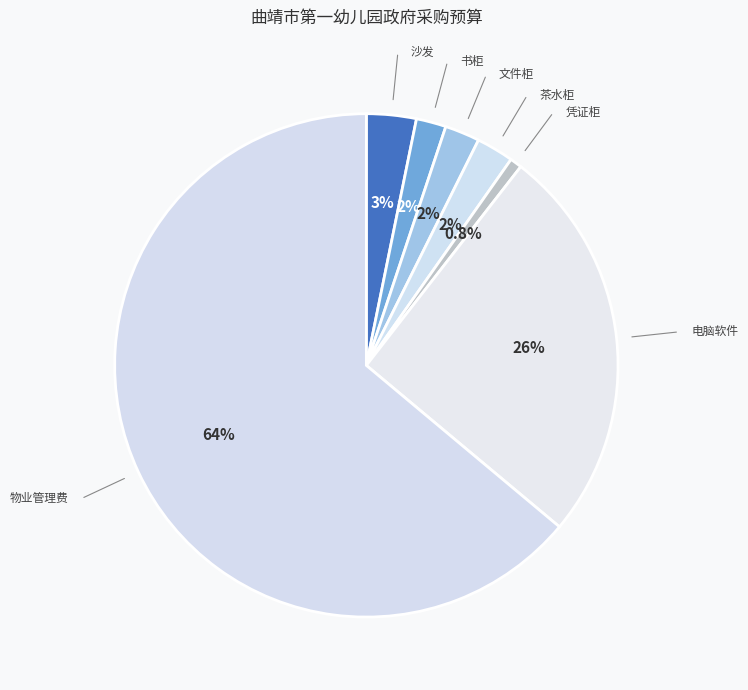

Do 凭证柜 and 电脑软件 together represent more than half of the pie?

No